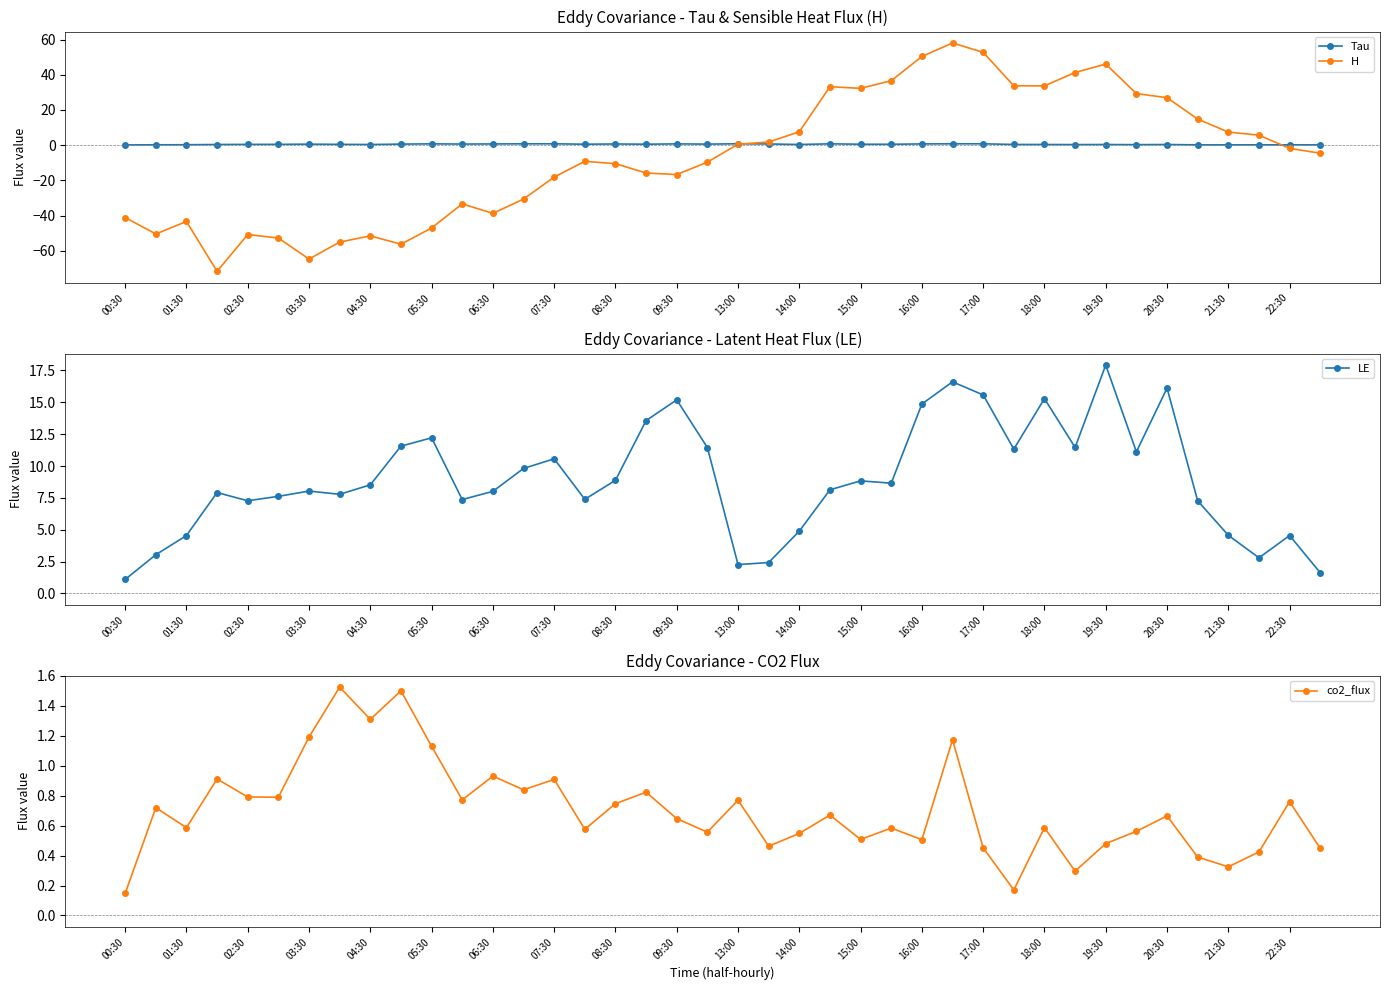

The H series shows -10.5 at 08:30. True or false?

True